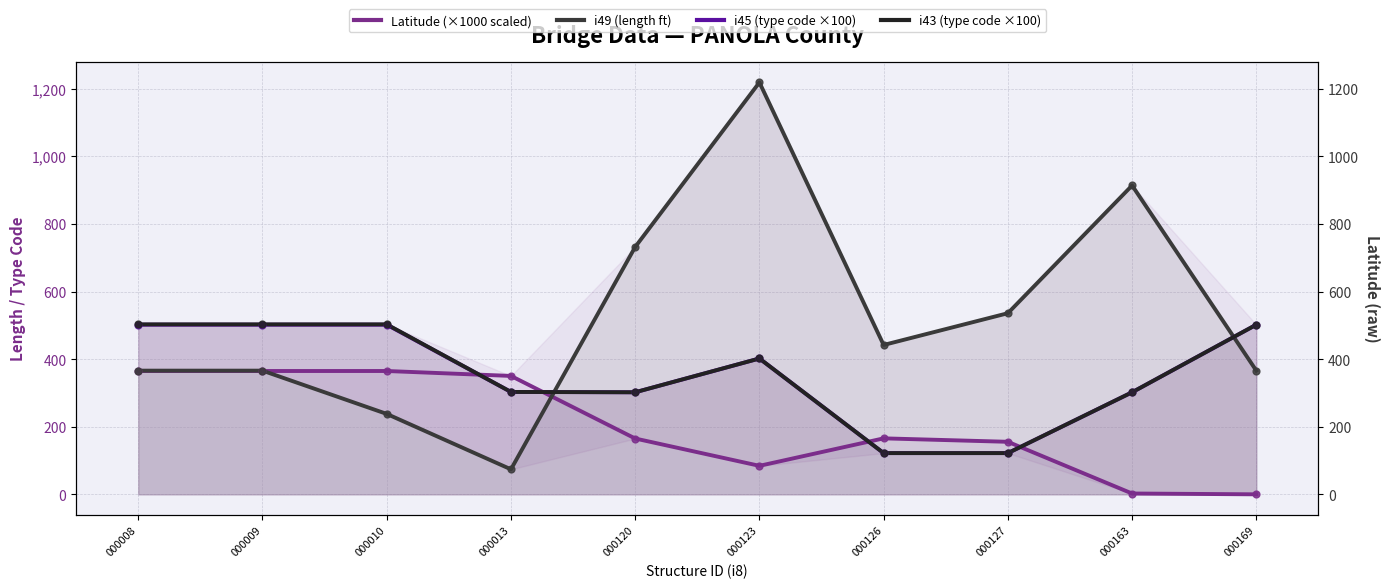

What are all the series names shown in the legend?

Latitude (×1000 scaled), i49 (length ft), i45 (type code ×100), i43 (type code ×100)